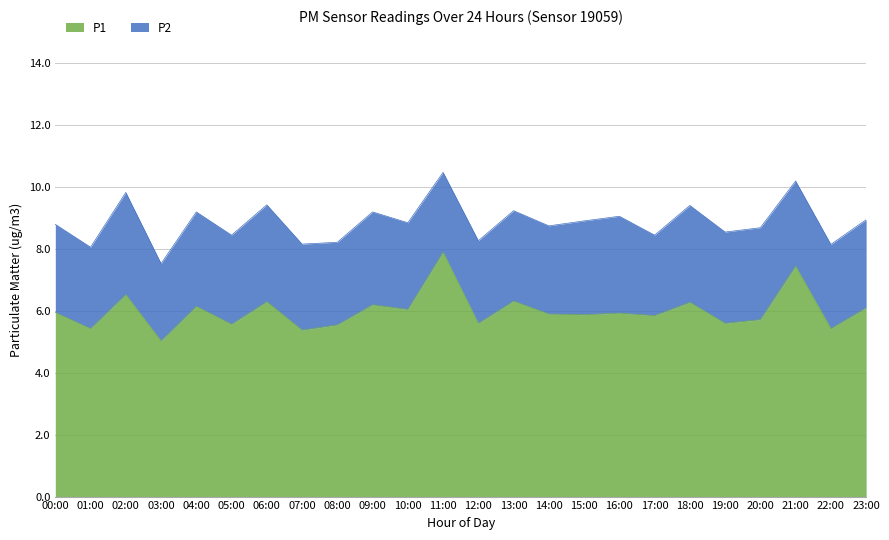

What position from the left is 20:00?

21